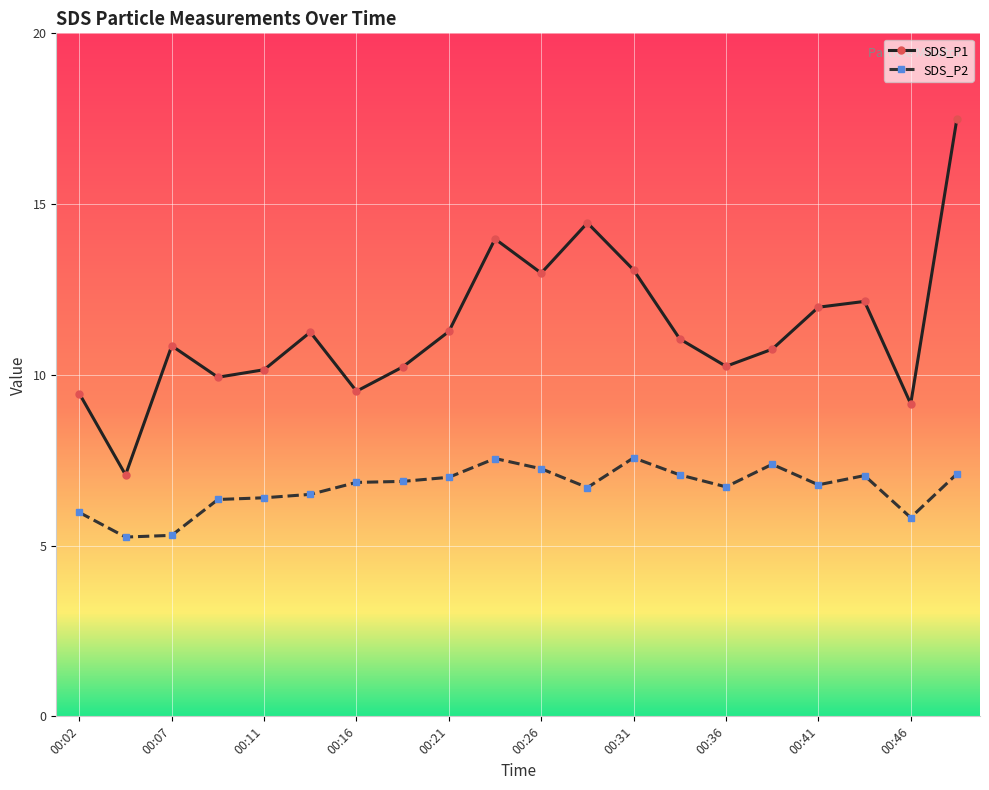

True or false: SDS_P2 and SDS_P1 cross at least once.

False